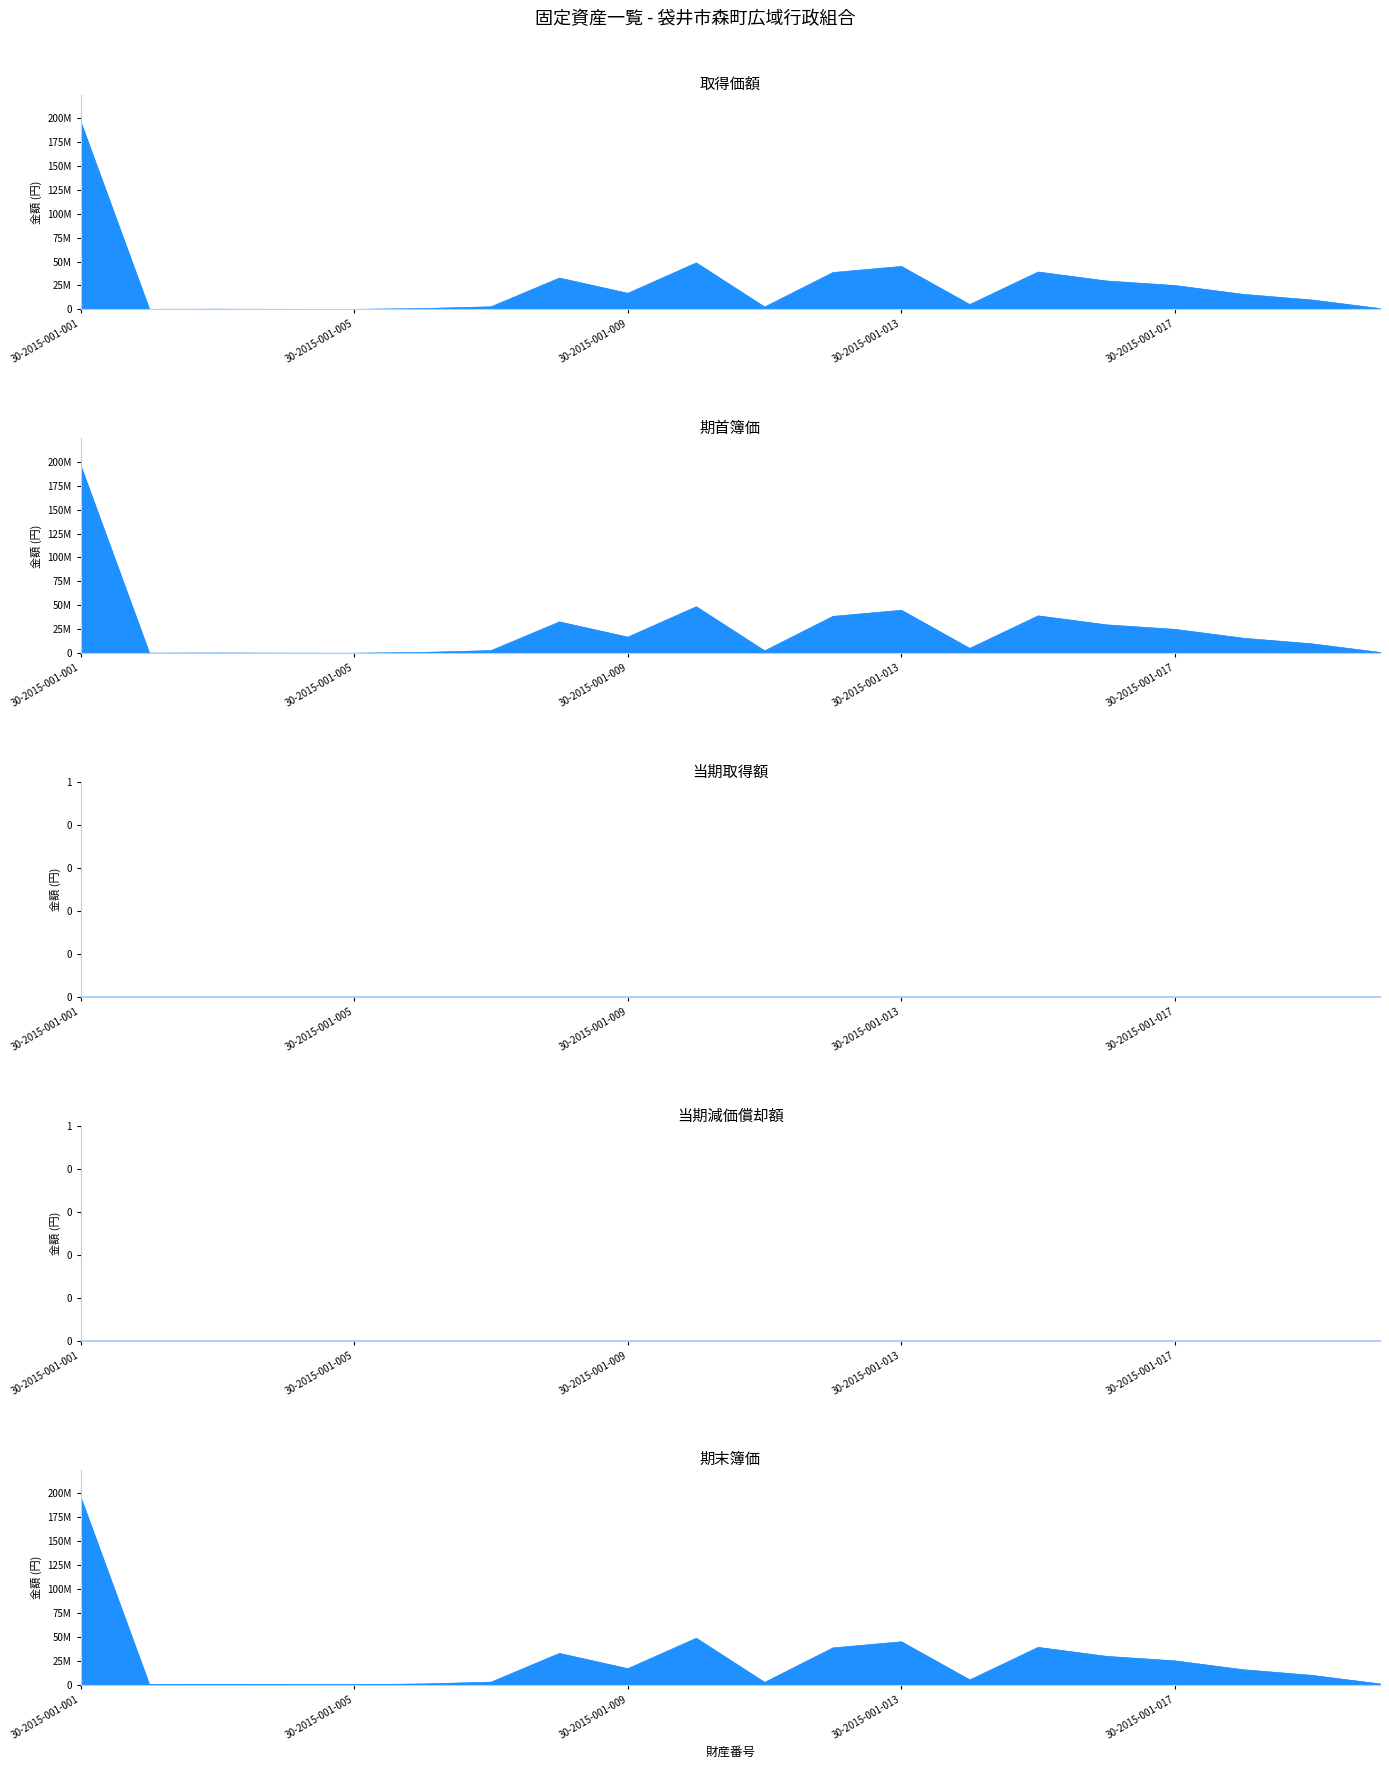

True or false: 取得価額 has a value of 30337239 at 30-2015-001-010.

False